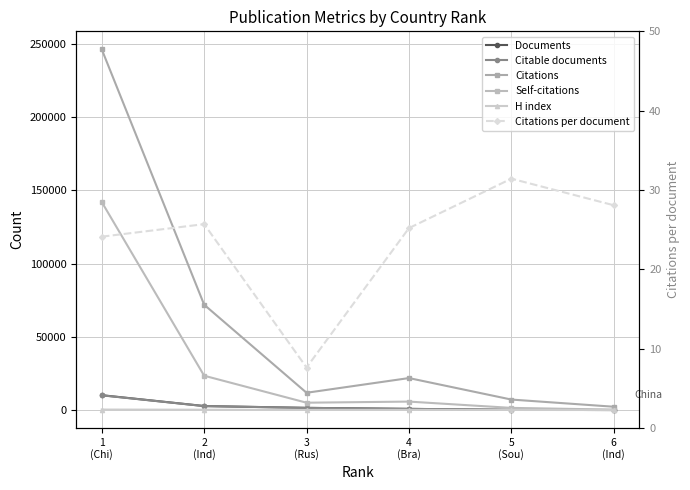

How many lines are shown in the chart?

6